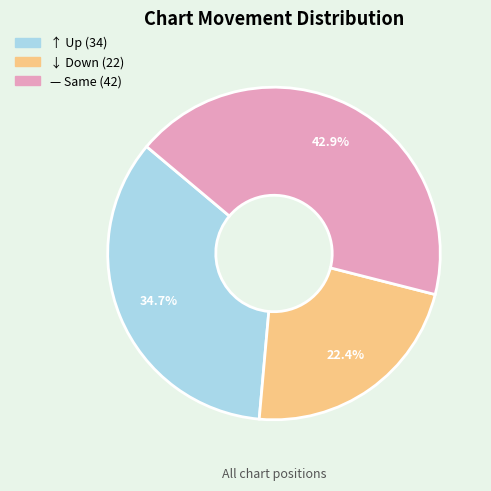

Does any single category account for the majority?

No